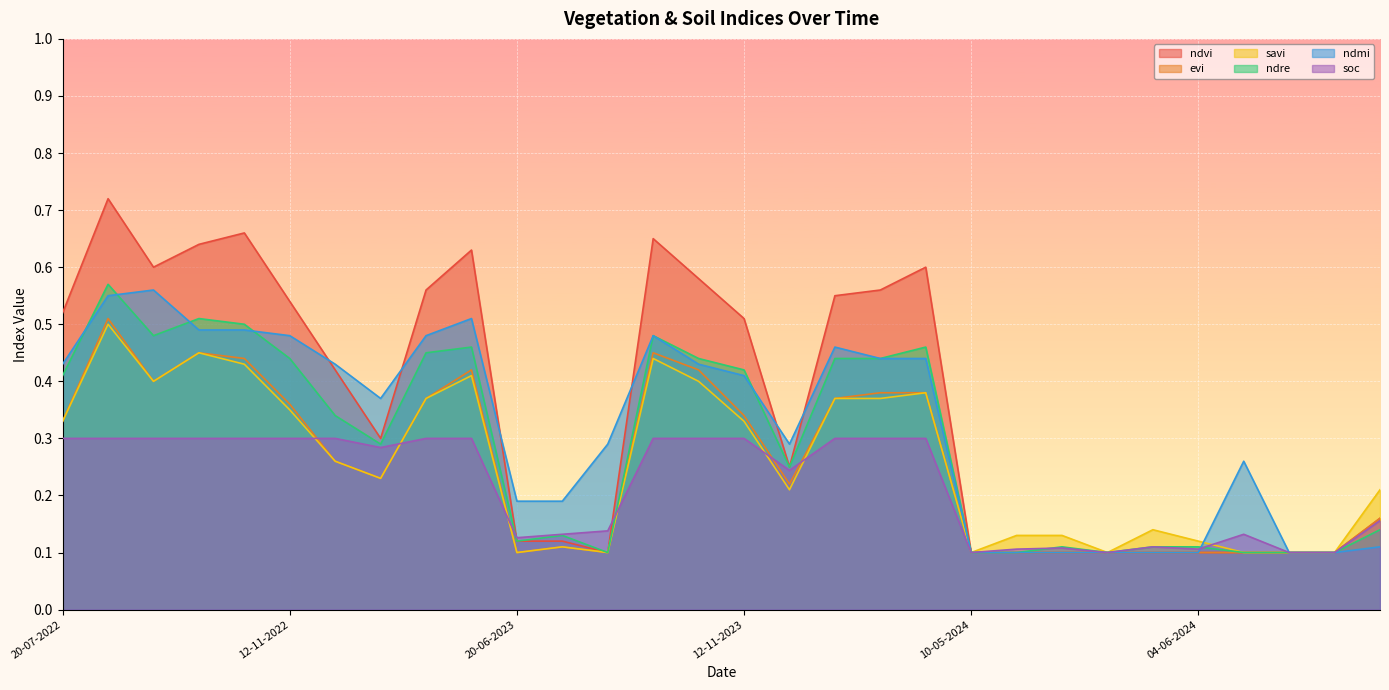

What is the sum of all savi values?

7.8